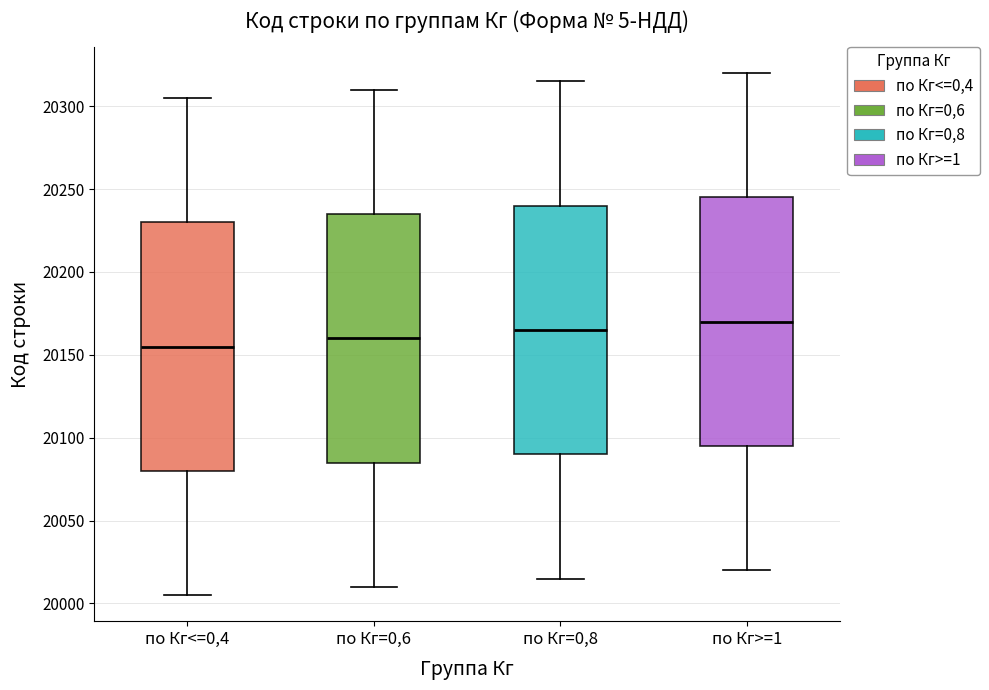

Reading left to right, transcribe this box plot: for each box, give where its median line is, the range the box spans, and where its two whiskers end, as read against the y-axis. The values are not printed on the chart, so give them approximately, as read against the axis.

по Кг<=0,4: median 20155, box 20080 to 20230, whiskers 20005 to 20305
по Кг=0,6: median 20160, box 20085 to 20235, whiskers 20010 to 20310
по Кг=0,8: median 20165, box 20090 to 20240, whiskers 20015 to 20315
по Кг>=1: median 20170, box 20095 to 20245, whiskers 20020 to 20320